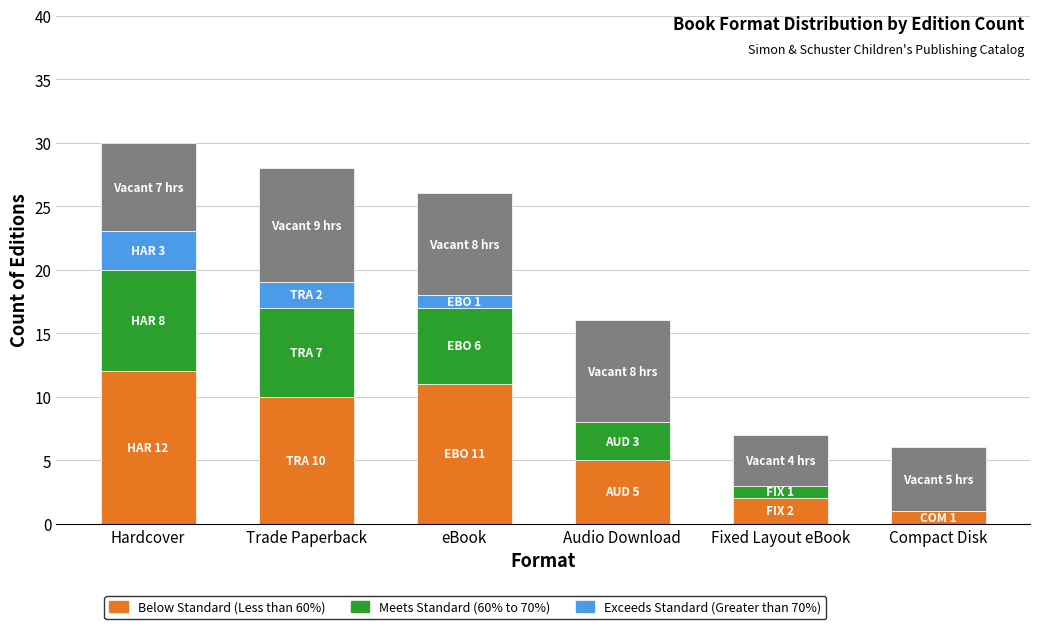

Where is Meets Standard (60% to 70%) nearest to the value 4?

Audio Download